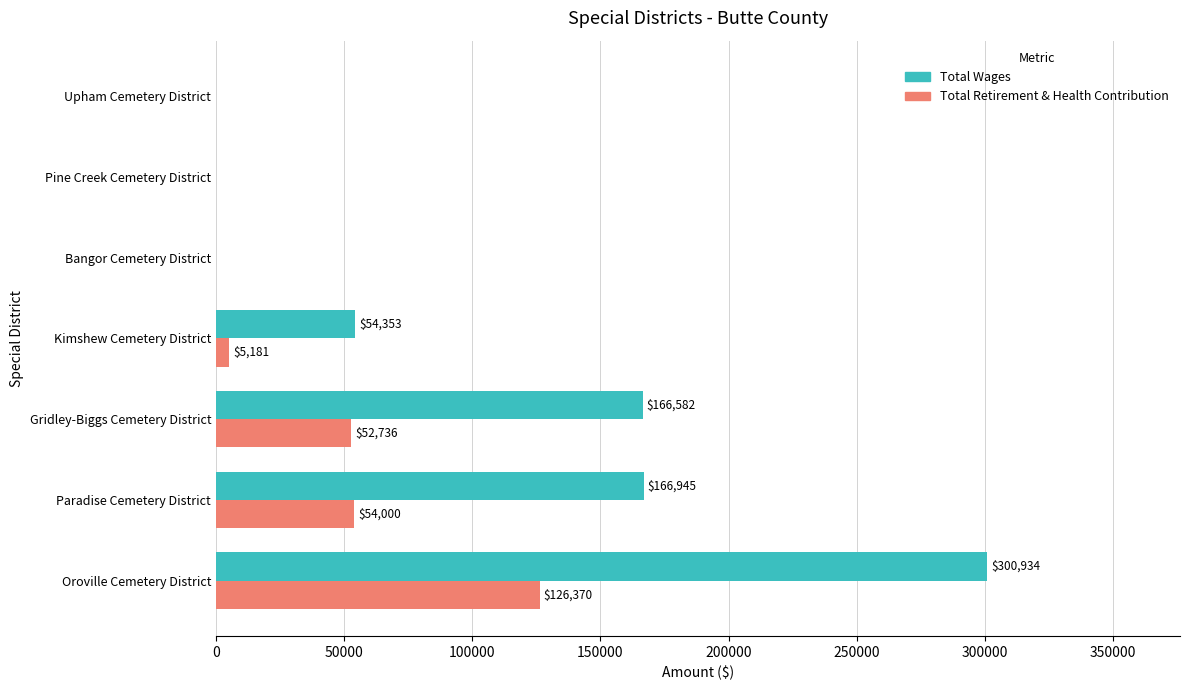

The value of Total Wages at Kimshew Cemetery District is 83538. True or false?

False